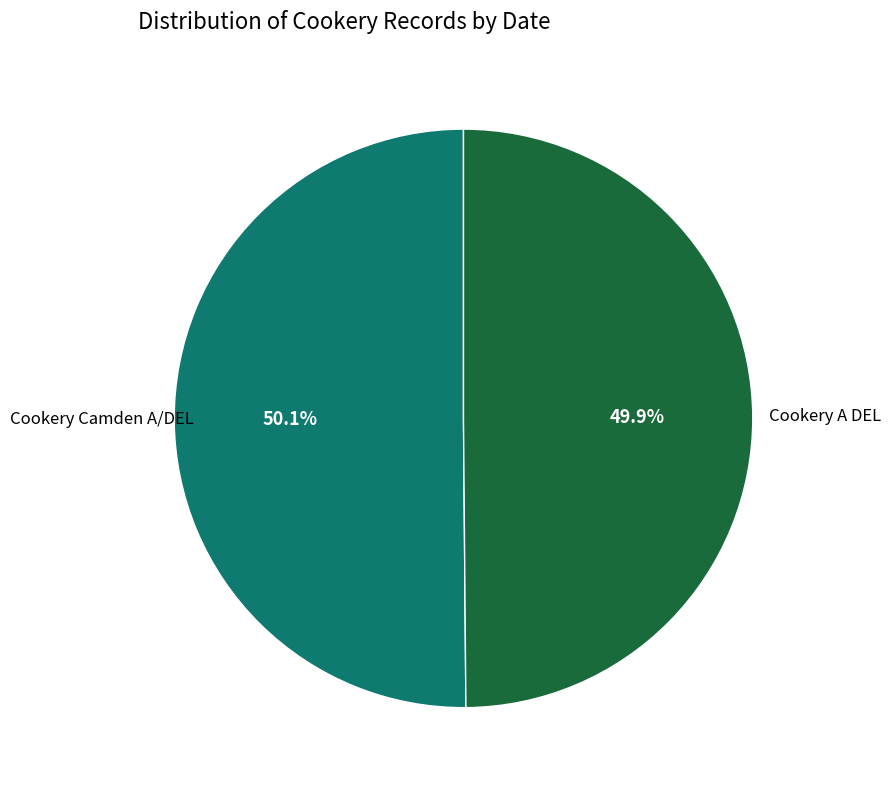

Is there a majority slice in this chart?

Yes